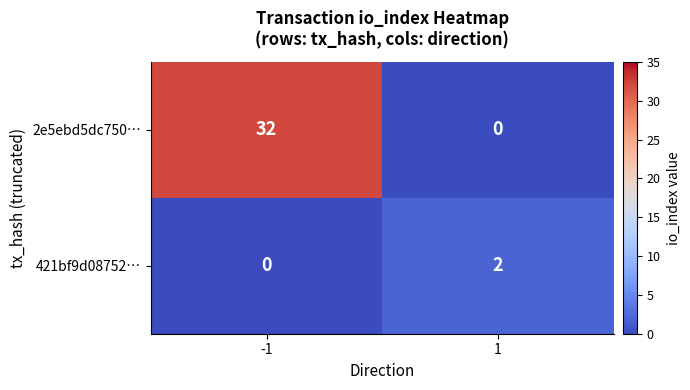

Is it true that 421bf9d08752… equals 0 at -1?

True